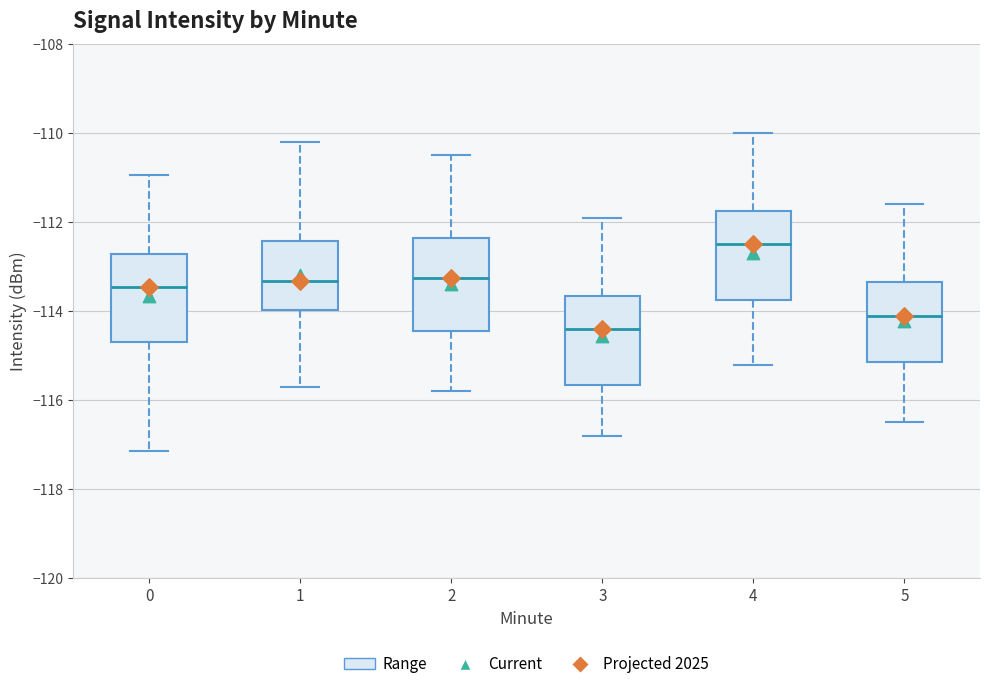

Reading left to right, transcribe this box plot: for each box, give where its median line is, the range the box spans, and where its two whiskers end, as read against the y-axis. The values are not printed on the chart, so give them approximately, as read against the axis.

0: median -113.4, box -114.6 to -112.8, whiskers -117.2 to -111.0
1: median -113.4, box -114.0 to -112.4, whiskers -115.8 to -110.2
2: median -113.2, box -114.4 to -112.4, whiskers -115.8 to -110.4
3: median -114.4, box -115.6 to -113.6, whiskers -116.8 to -111.8
4: median -112.4, box -113.8 to -111.8, whiskers -115.2 to -110.0
5: median -114.0, box -115.2 to -113.4, whiskers -116.4 to -111.6